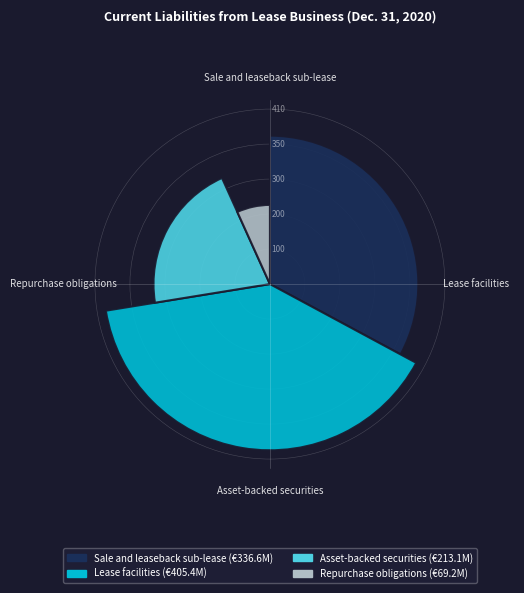

To the nearest percent, what portion does Asset-backed securities represent?

21%